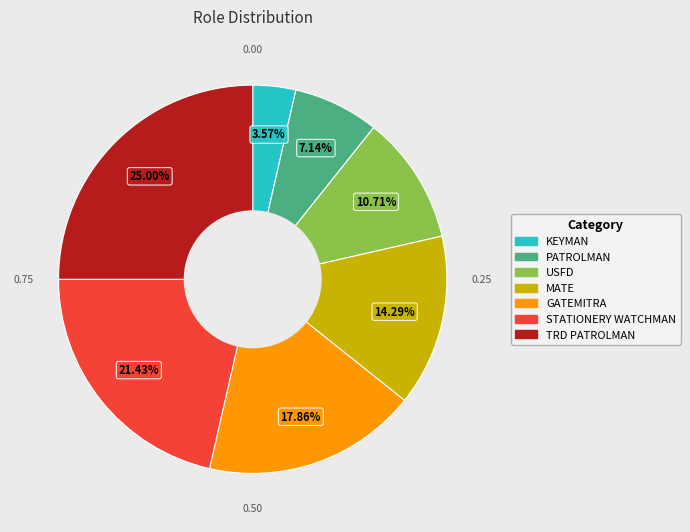

Combined, what portion of the pie is USFD and STATIONERY WATCHMAN?

32.1%